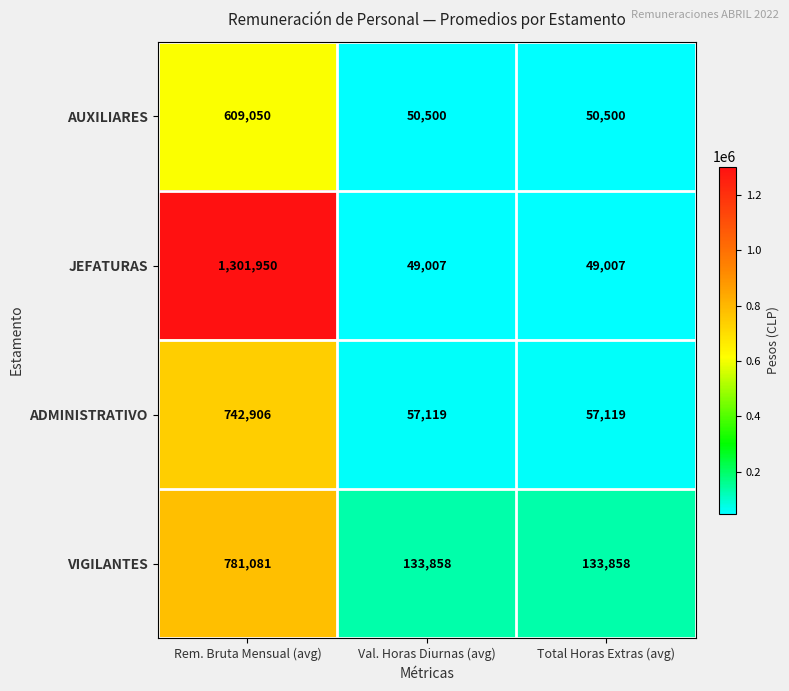

What is the difference between the maximum and second lowest values in the VIGILANTES series?

647223